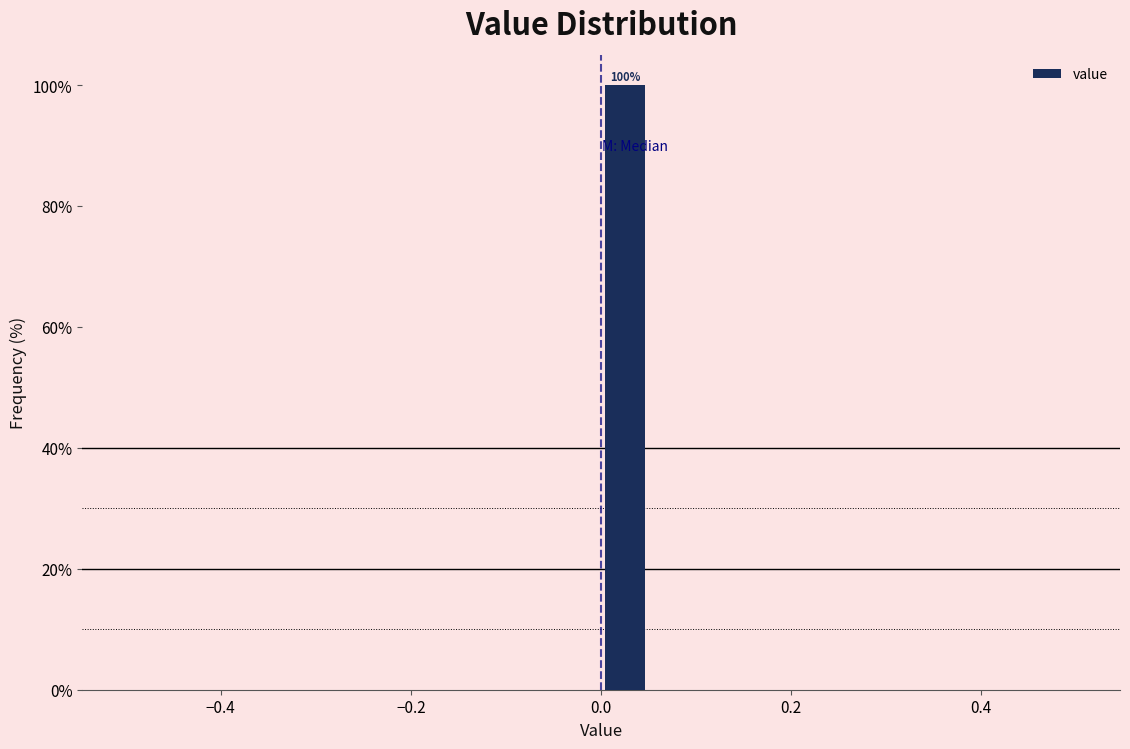

Around what value on the x-axis is the tallest bar? Give the approximate position of its centre, as read against the axis.

0.02